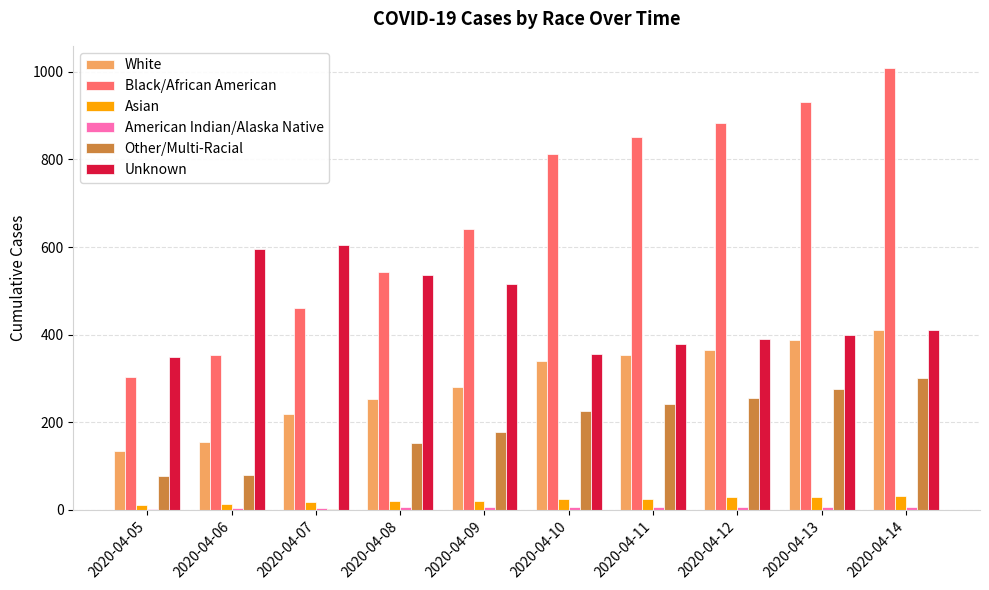

What is the sum of all White values?

2898